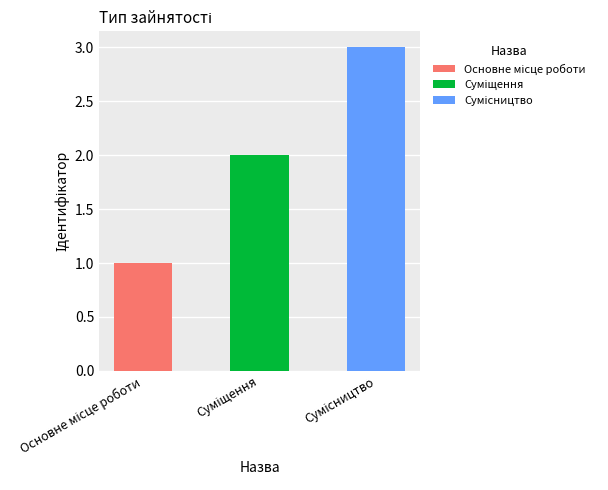

What is the smallest value displayed?

1